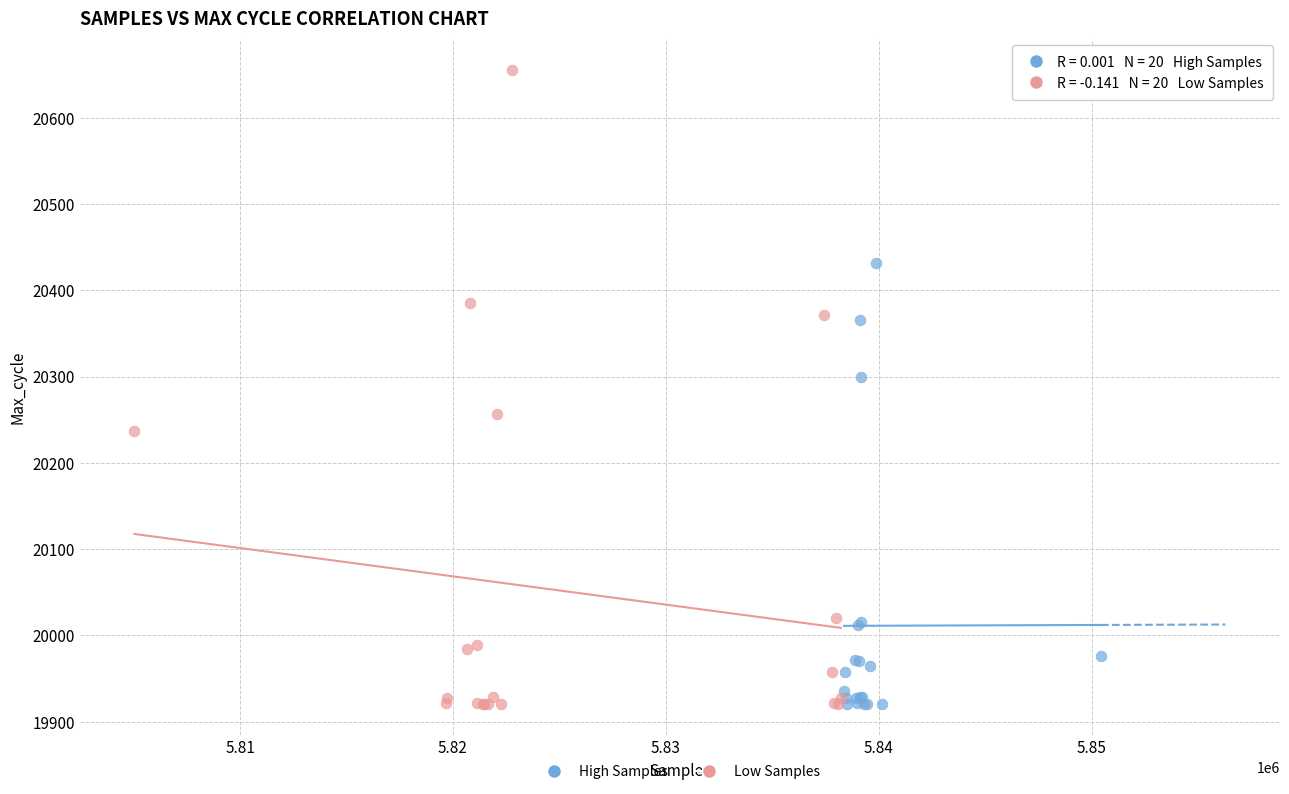

Which series reaches the maximum Y coordinate?

Low Samples